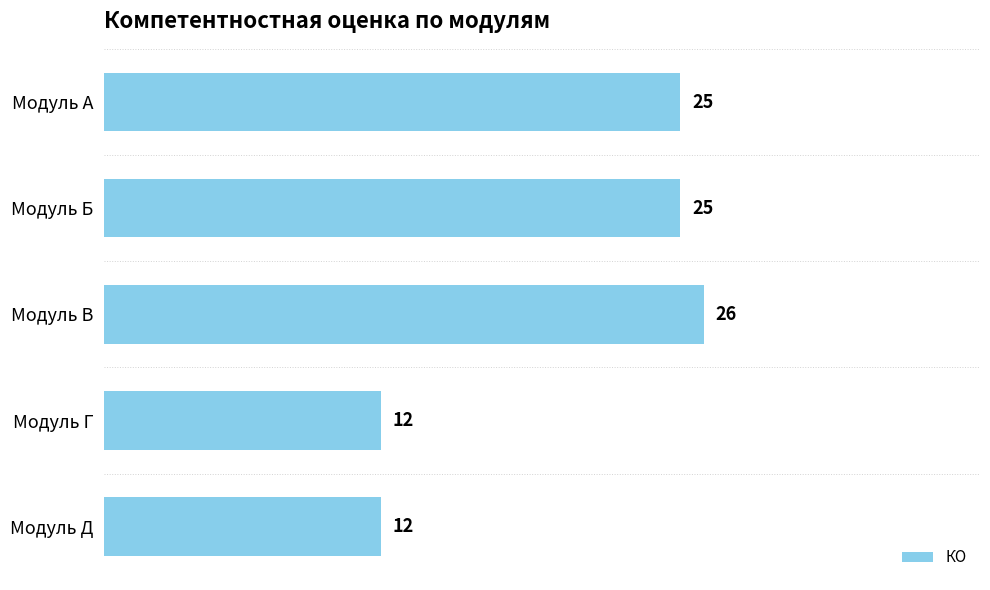

What is the sum of all values?

100